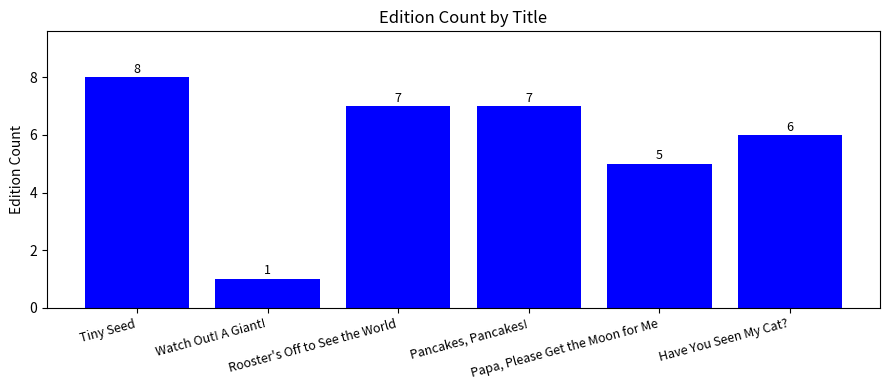

Reading left to right, what are all the values shown in this chart?

8	1	7	7	5	6